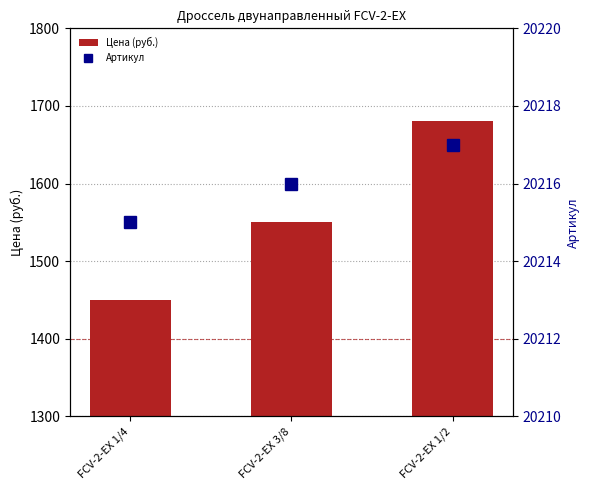

The Артикул series shows 31915 at FCV-2-EX 3/8. True or false?

False